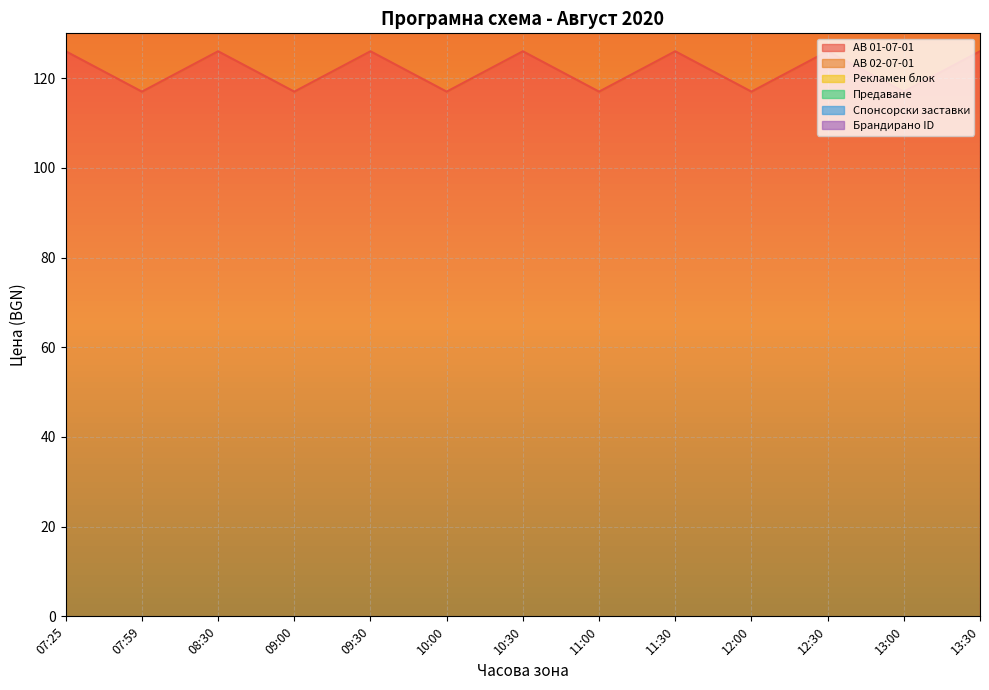

What is the total value across all series at 13:30?

343.8